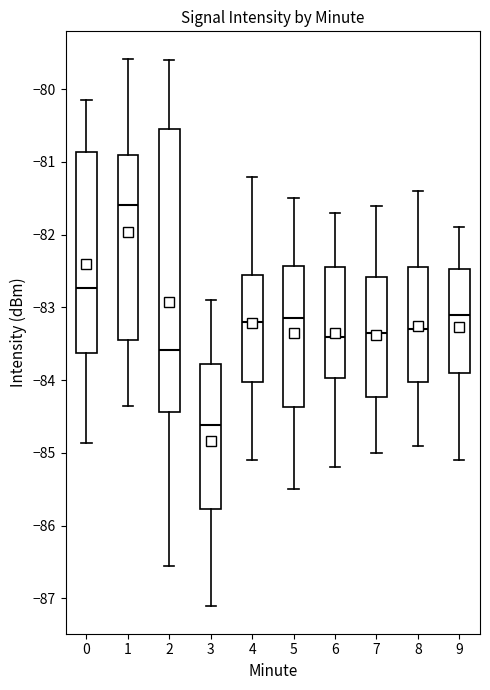

Reading left to right, transcribe this box plot: for each box, give where its median line is, the range the box spans, and where its two whiskers end, as read against the y-axis. The values are not printed on the chart, so give them approximately, as read against the axis.

0: median -82.7, box -83.6 to -80.9, whiskers -84.9 to -80.1
1: median -81.6, box -83.4 to -80.9, whiskers -84.3 to -79.6
2: median -83.6, box -84.4 to -80.5, whiskers -86.6 to -79.6
3: median -84.6, box -85.8 to -83.8, whiskers -87.1 to -82.9
4: median -83.2, box -84.0 to -82.5, whiskers -85.1 to -81.2
5: median -83.1, box -84.4 to -82.4, whiskers -85.5 to -81.5
6: median -83.4, box -84.0 to -82.4, whiskers -85.2 to -81.7
7: median -83.3, box -84.2 to -82.6, whiskers -85.0 to -81.6
8: median -83.3, box -84.0 to -82.4, whiskers -84.9 to -81.4
9: median -83.1, box -83.9 to -82.5, whiskers -85.1 to -81.9